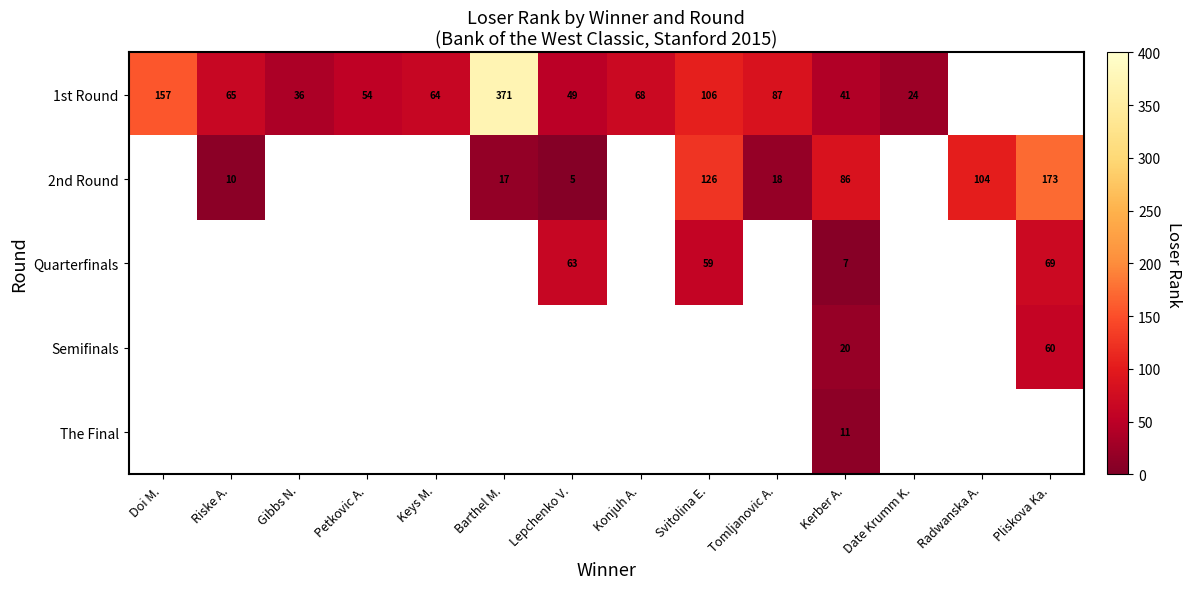

The value of 1st Round at Konjuh A. is 23. True or false?

False